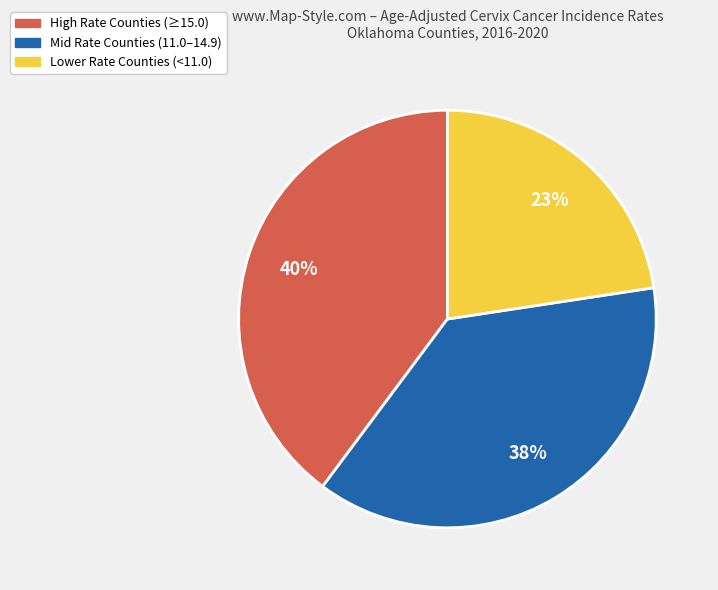

Is there any slice that represents more than half of the pie?

No